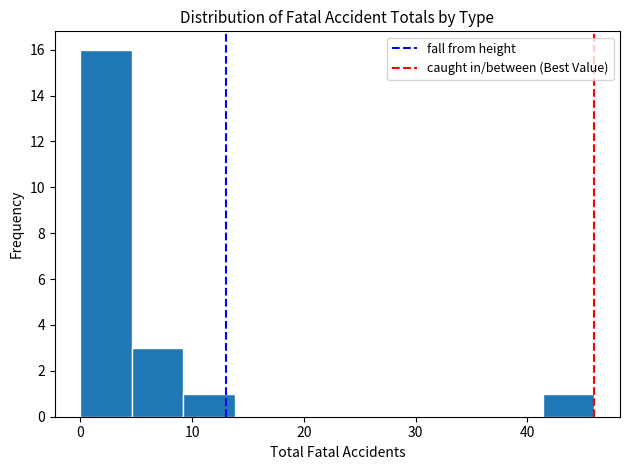

How tall is the bar that spans 0.0 to 4.6 on the x-axis? Neither the bar edges nor the heights are printed on the chart, so give them approximately, as read against the axes.

16